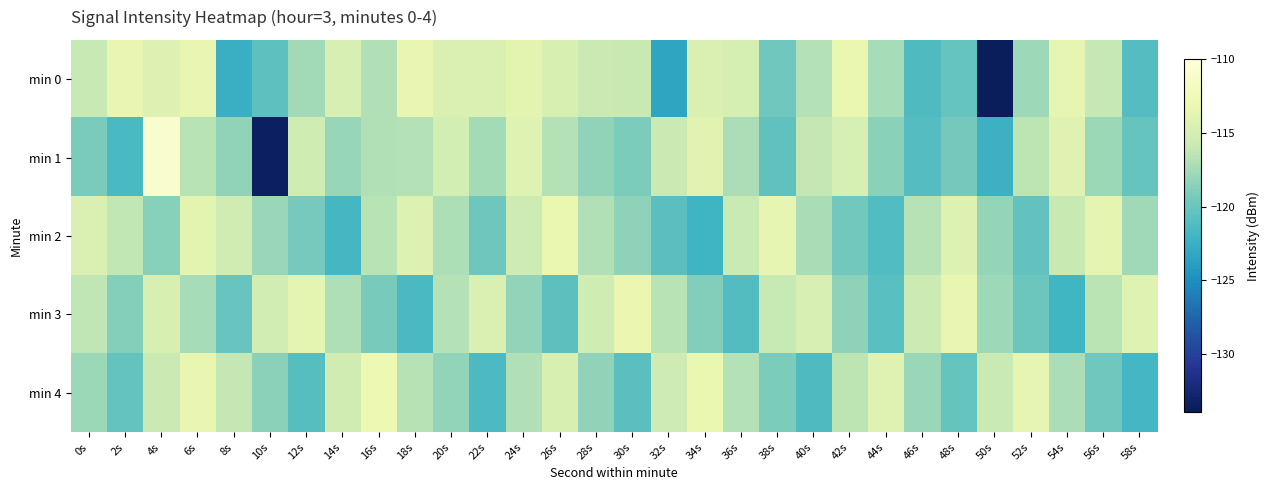

What is the maximum value shown in the chart?

-110.9